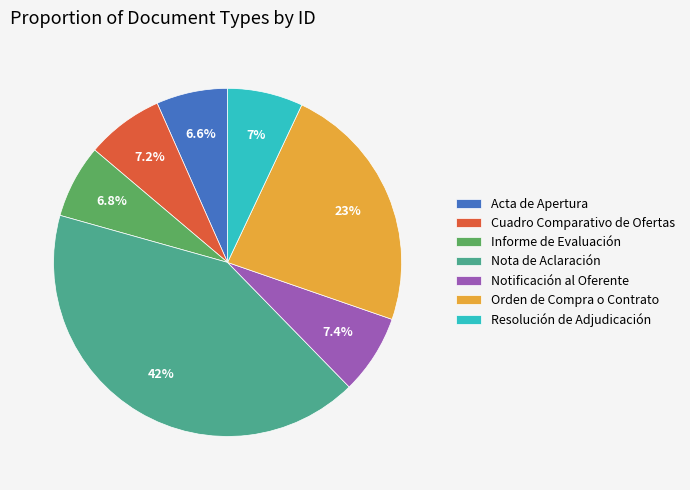

To the nearest percent, what is the average slice percentage?

14%